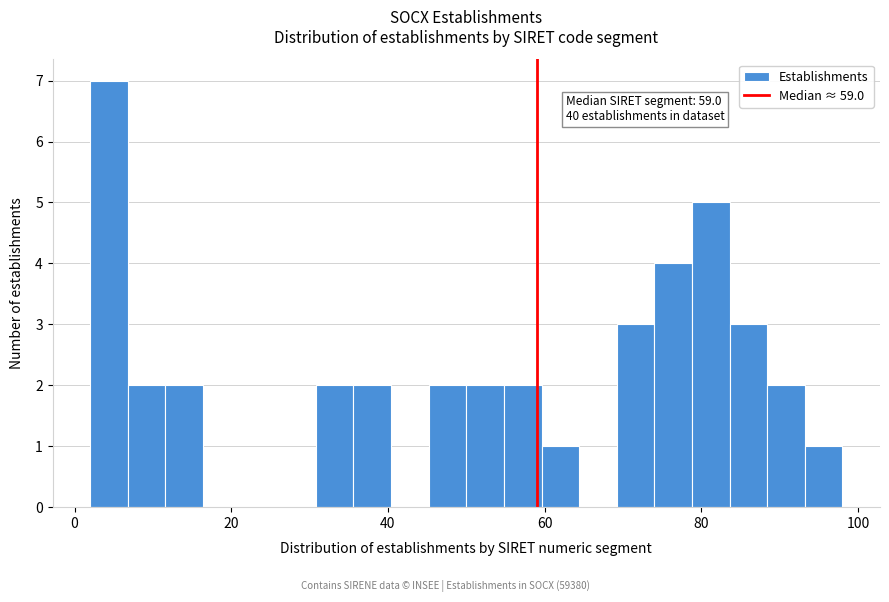

Read against the x-axis, roughly where is the centre of the tallest bar?

4